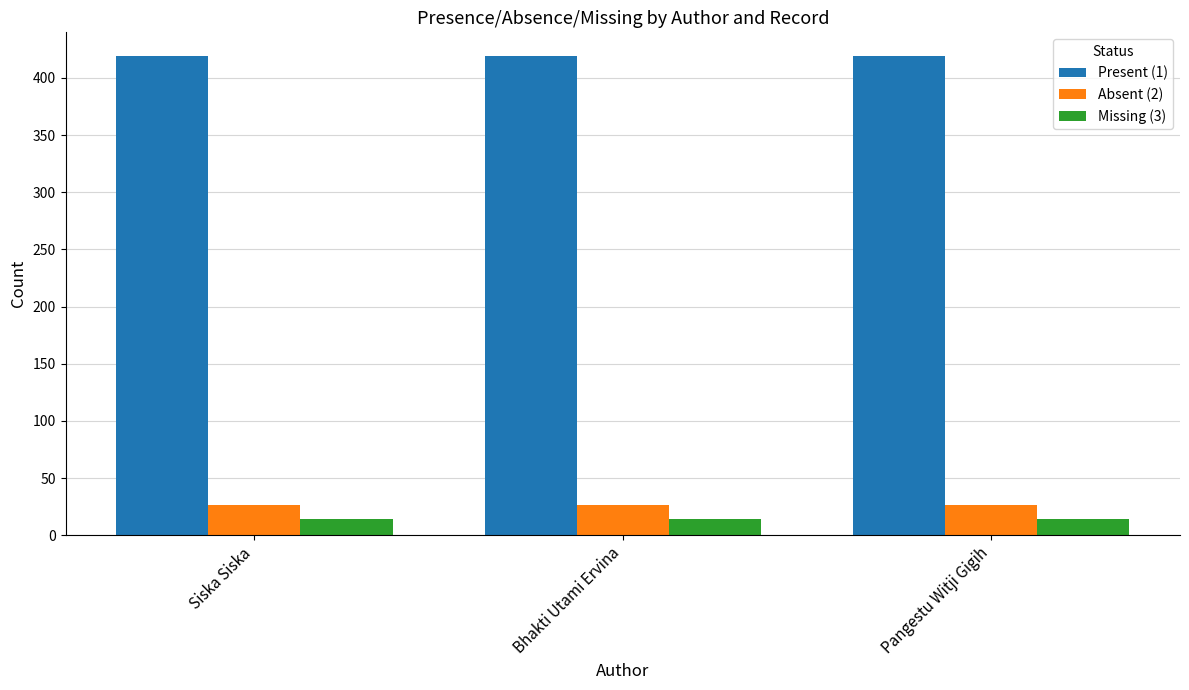

True or false: Absent (2) has a value of 26 at Siska Siska.

True